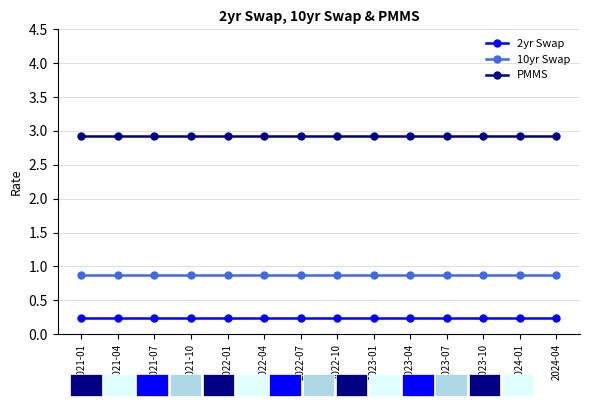

What value does the 2yr Swap series have at 2022-01?

0.2